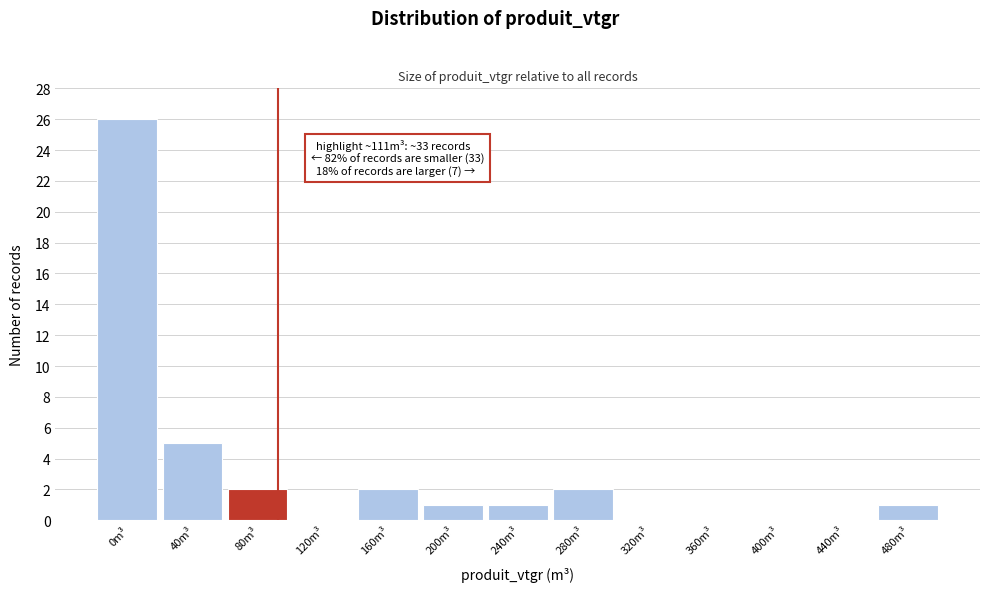

Reading right to left, extract all data points from this chart.

480m³=1	440m³=0	400m³=0	360m³=0	320m³=0	280m³=2	240m³=1	200m³=1	160m³=2	120m³=0	80m³=2	40m³=5	0m³=26